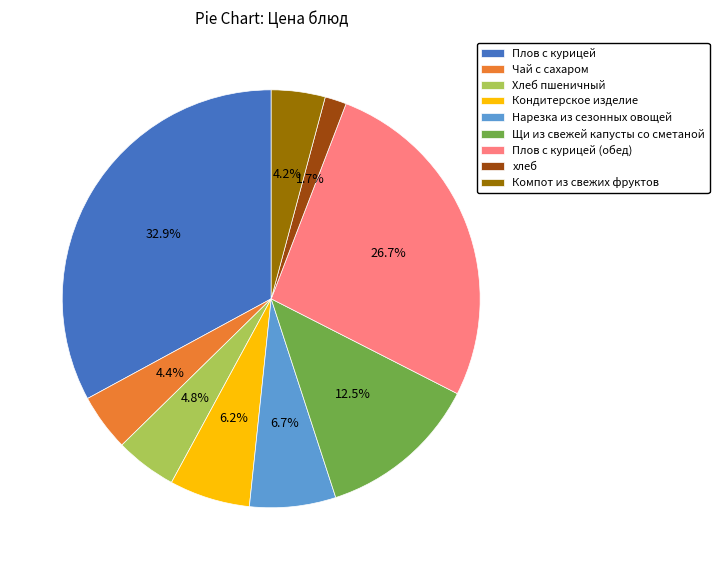

Combined, do Плов с курицей and Кондитерское изделие account for over 50%?

No